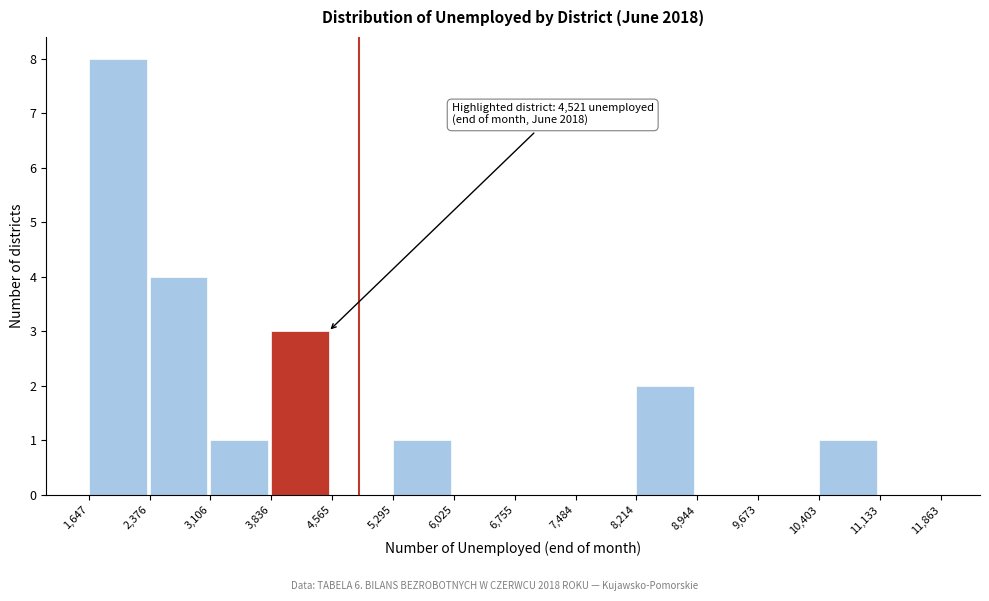

Which range on the x-axis has the tallest bar?

1,647 to 2,376